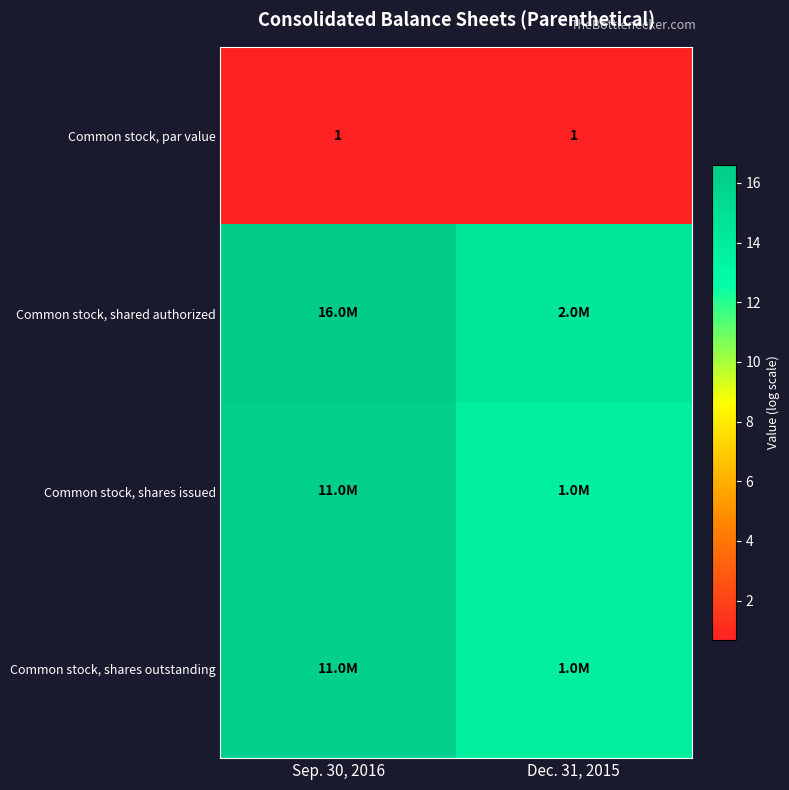

At which label does Common stock, shares outstanding reach its minimum?

Dec. 31, 2015